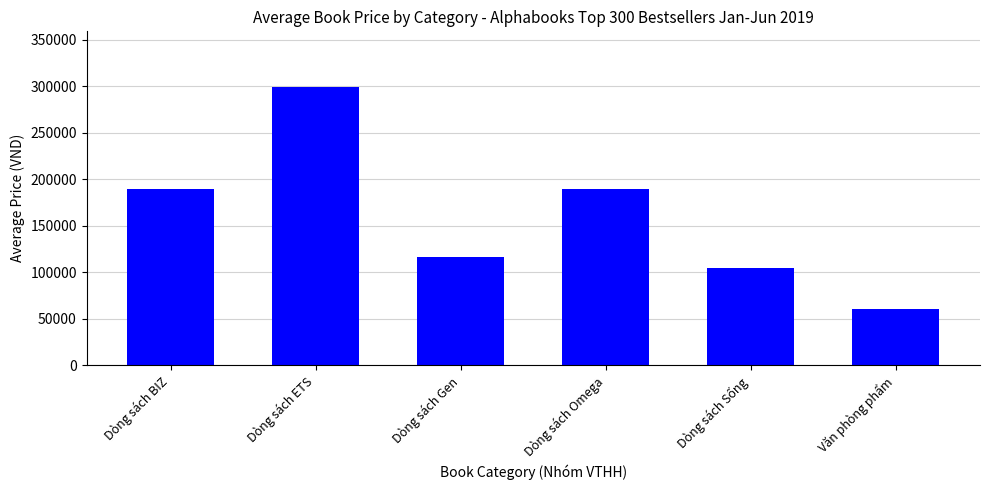

What is the sum of the values at Dòng sách ETS and Dòng sách Sống?

404000